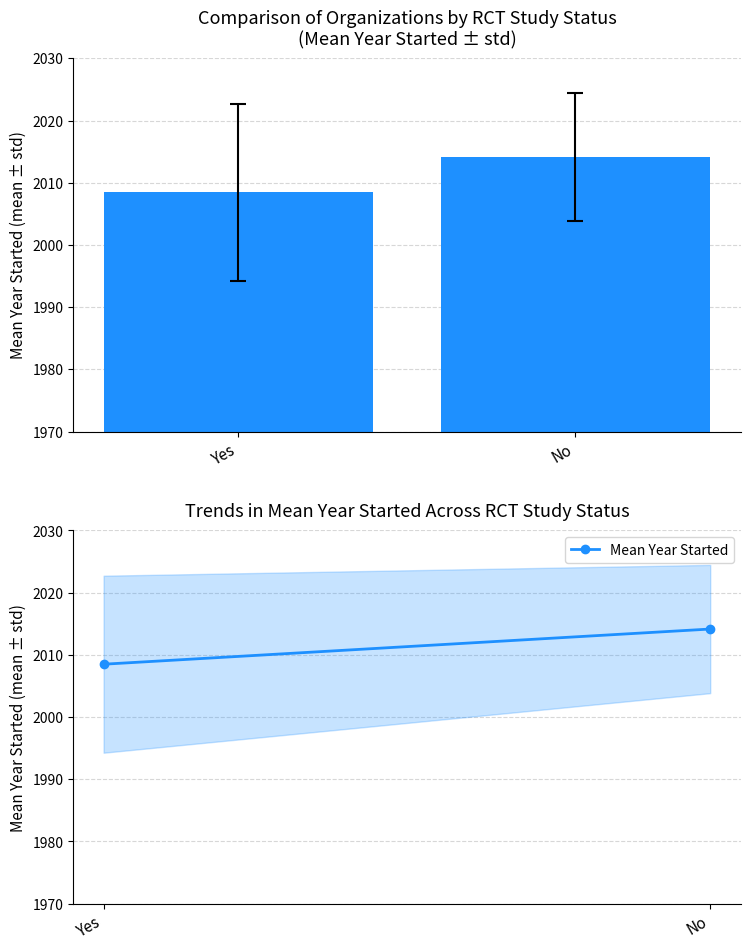

What is the sum of all values?

4022.7